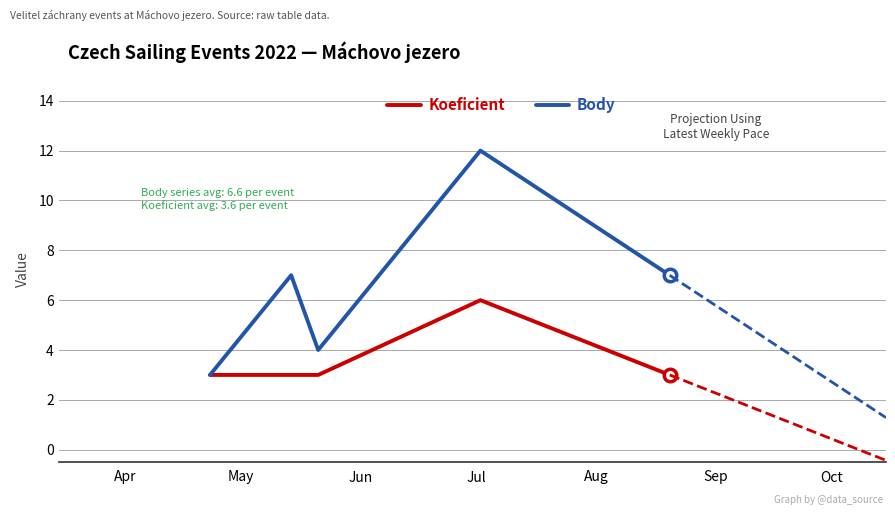

What are all the series names shown in the legend?

Koeficient, Body